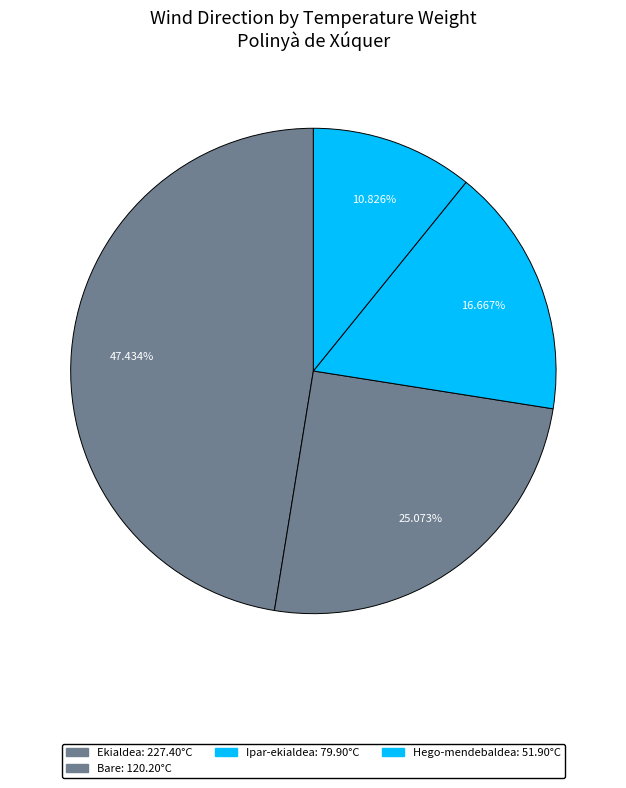

Count the number of slices in the pie.

4